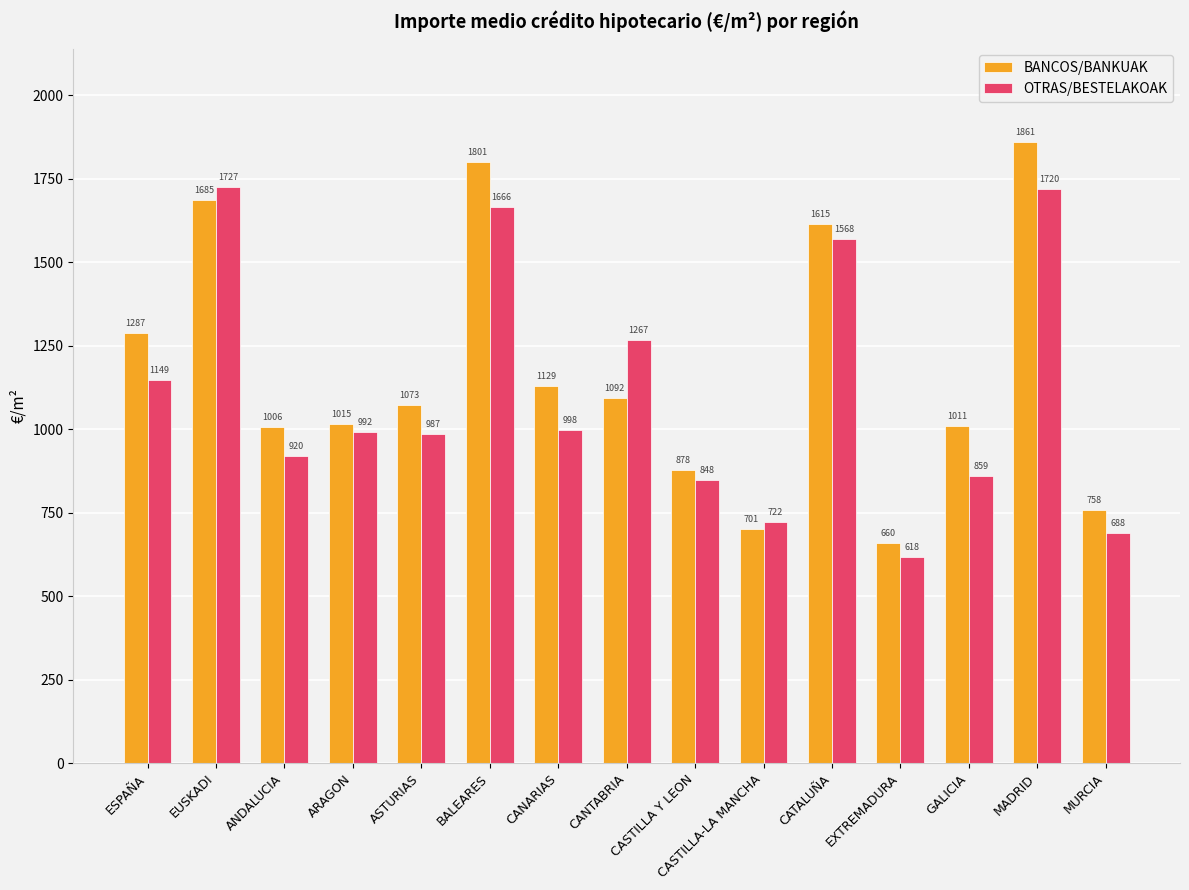

Is it true that OTRAS/BESTELAKOAK equals 878.1 at CANTABRIA?

False